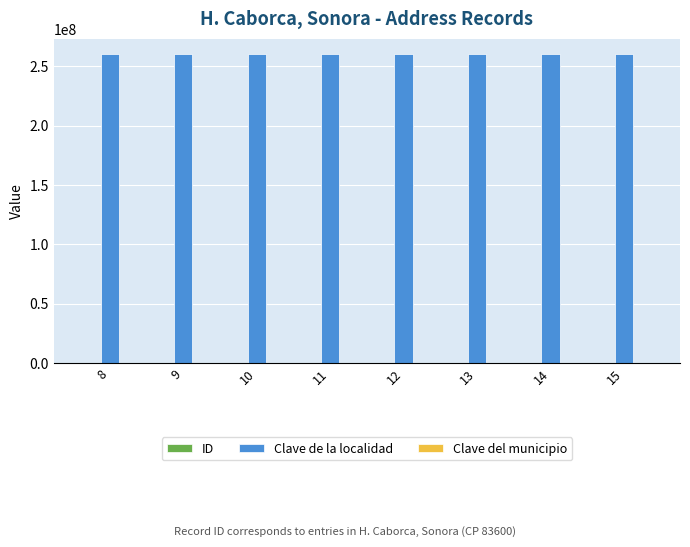

The value of Clave de la localidad at 10 is 260170001. True or false?

True